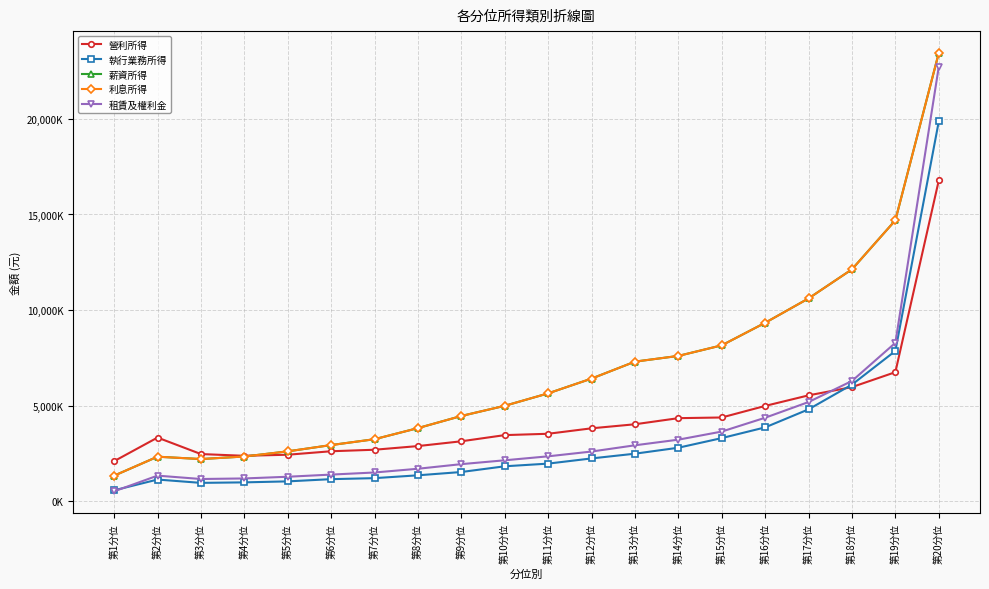

Reading right to left, what are all the values shown in this chart?

營利所得: 第20分位=16775911	第19分位=6757819	第18分位=5977511	第17分位=5546269	第16分位=4993860	第15分位=4389567	第14分位=4354137	第13分位=4035011	第12分位=3823617	第11分位=3538407	第10分位=3468248	第9分位=3145586	第8分位=2895099	第7分位=2703907	第6分位=2624733	第5分位=2443129	第4分位=2386788	第3分位=2478261	第2分位=3339864	第1分位=2105671
執行業務所得: 第20分位=19860517	第19分位=7867366	第18分位=6107317	第17分位=4815466	第16分位=3872278	第15分位=3312381	第14分位=2808808	第13分位=2497248	第12分位=2249600	第11分位=1978659	第10分位=1838592	第9分位=1539623	第8分位=1367236	第7分位=1219047	第6分位=1166269	第5分位=1050136	第4分位=998528	第3分位=971722	第2分位=1145759	第1分位=582365
薪資所得: 第20分位=23438341	第19分位=14696756	第18分位=12132861	第17分位=10612677	第16分位=9338630	第15分位=8160394	第14分位=7607548	第13分位=7308679	第12分位=6422214	第11分位=5649909	第10分位=5000416	第9分位=4468426	第8分位=3834401	第7分位=3254112	第6分位=2948062	第5分位=2619424	第4分位=2350104	第3分位=2216642	第2分位=2340055	第1分位=1347865
利息所得: 第20分位=23438341	第19分位=14696756	第18分位=12132861	第17分位=10612677	第16分位=9338630	第15分位=8160394	第14分位=7607548	第13分位=7308679	第12分位=6422214	第11分位=5649909	第10分位=5000416	第9分位=4468426	第8分位=3834401	第7分位=3254112	第6分位=2948062	第5分位=2619424	第4分位=2350104	第3分位=2216642	第2分位=2340055	第1分位=1347865
租賃及權利金: 第20分位=22715133	第19分位=8291428	第18分位=6298266	第17分位=5197206	第16分位=4376747	第15分位=3653447	第14分位=3230259	第13分位=2936083	第12分位=2609779	第11分位=2359621	第10分位=2152225	第9分位=1950945	第8分位=1709825	第7分位=1514643	第6分位=1405014	第5分位=1292137	第4分位=1203134	第3分位=1173793	第2分位=1349883	第1分位=529493